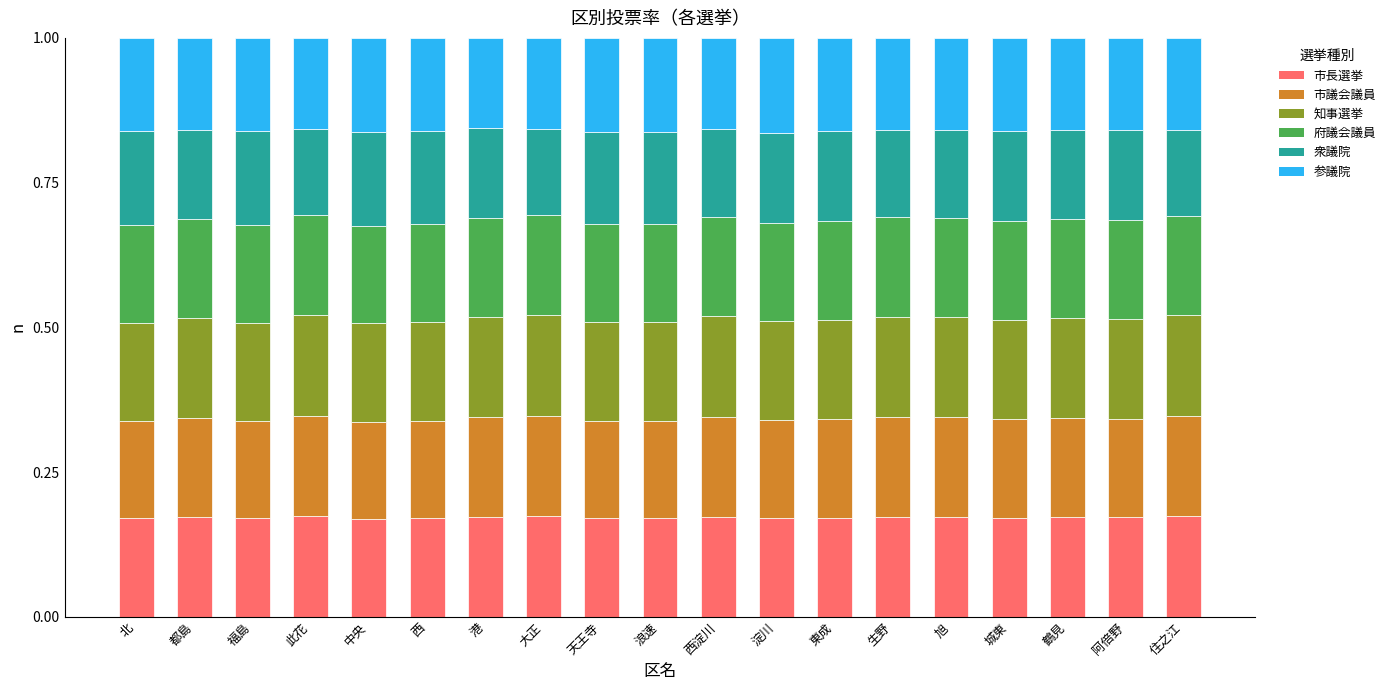

What is the total value across all series at 生野?

1.0